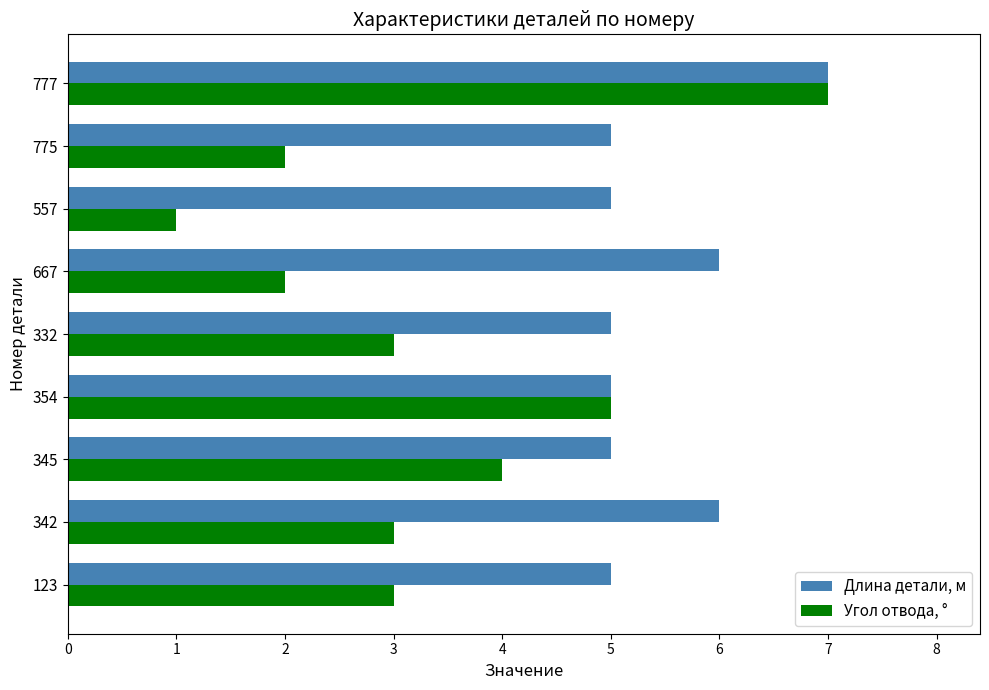

Which series has the largest range (max minus min)?

Угол отвода, °